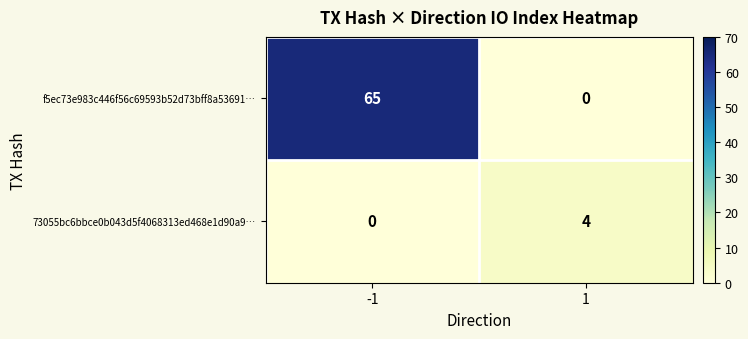

Rank the series by their maximum value, from highest to lowest.

f5ec73e983c446f56c69593b52d73bff8a53691…, 73055bc6bbce0b043d5f4068313ed468e1d90a9…